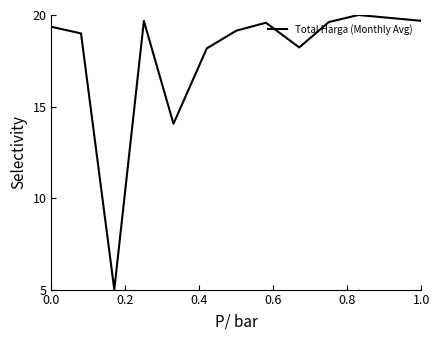

What is the difference between the maximum and minimum values?

15.0